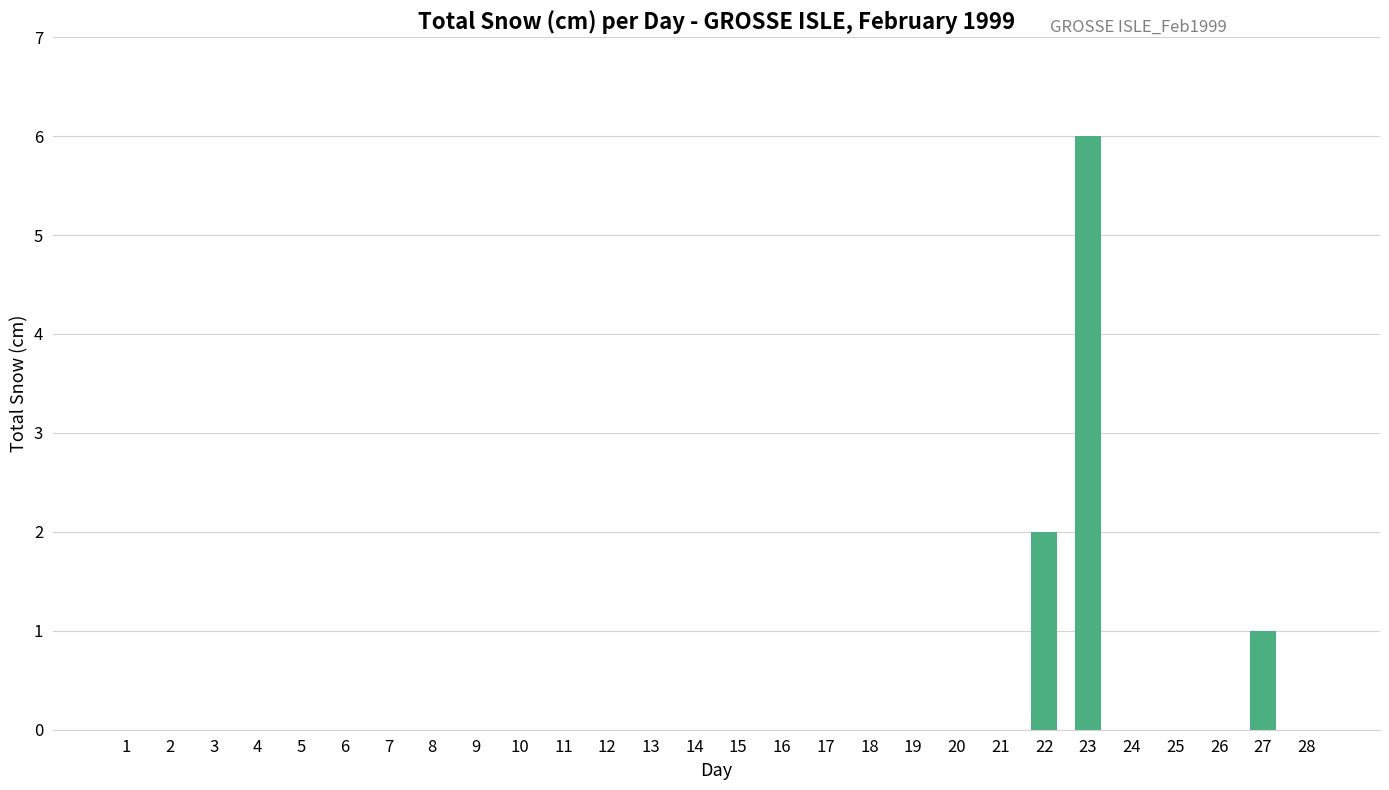

Which has a higher value, 23 or 25?

23